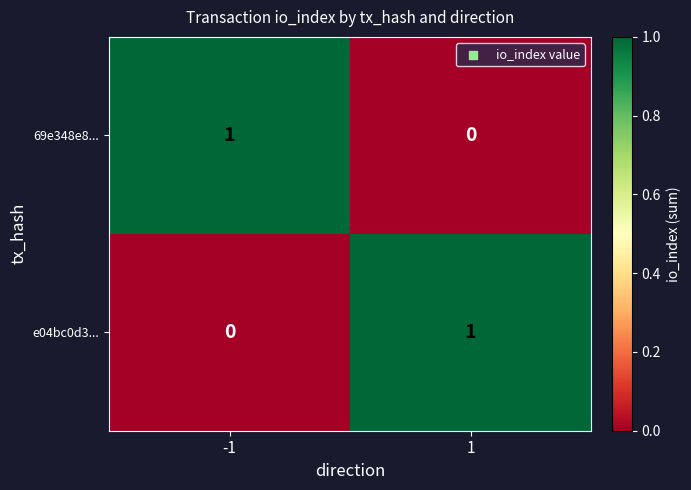

Is the value of e04bc0d3... at 1 greater than the value of 69e348e8... at 1?

Yes